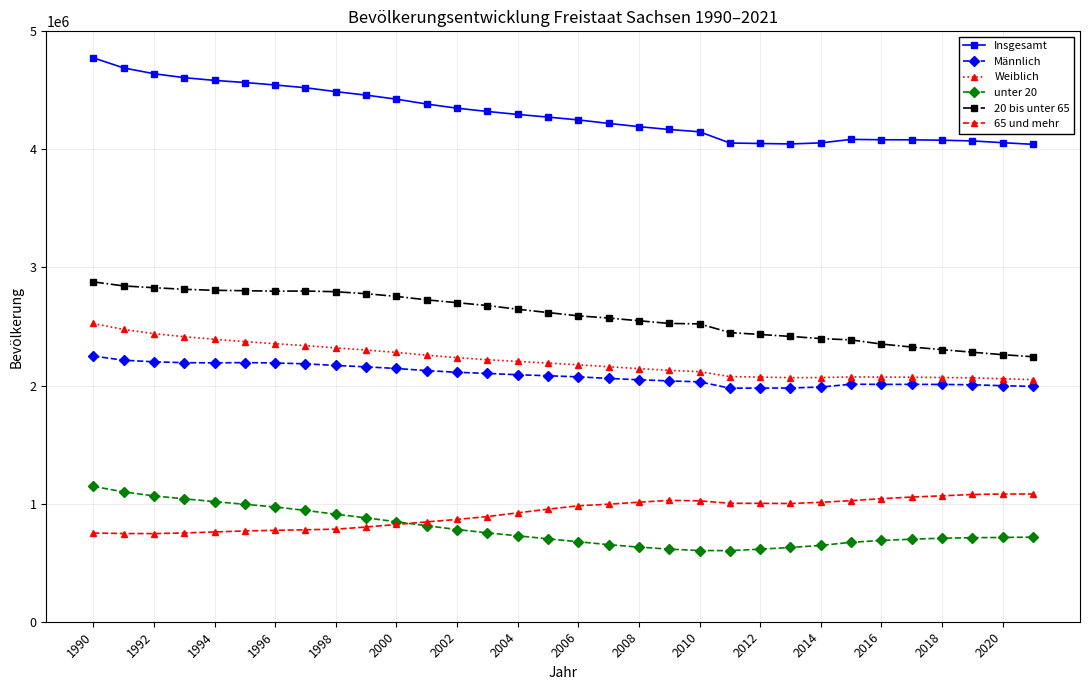

What are all the series names shown in the legend?

Insgesamt, Männlich, Weiblich, unter 20, 20 bis unter 65, 65 und mehr